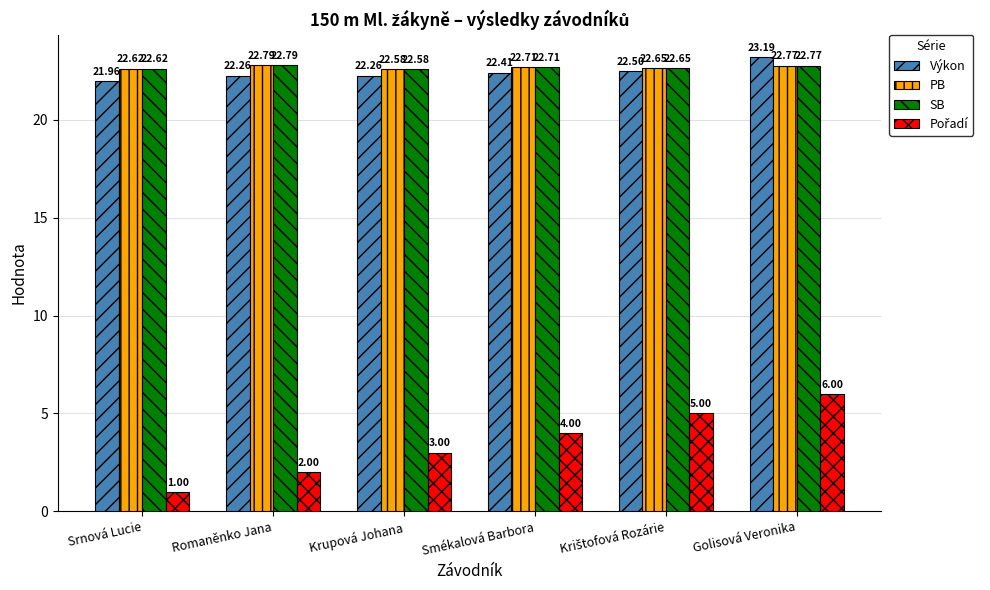

What is the average value of the Výkon series?

22.4